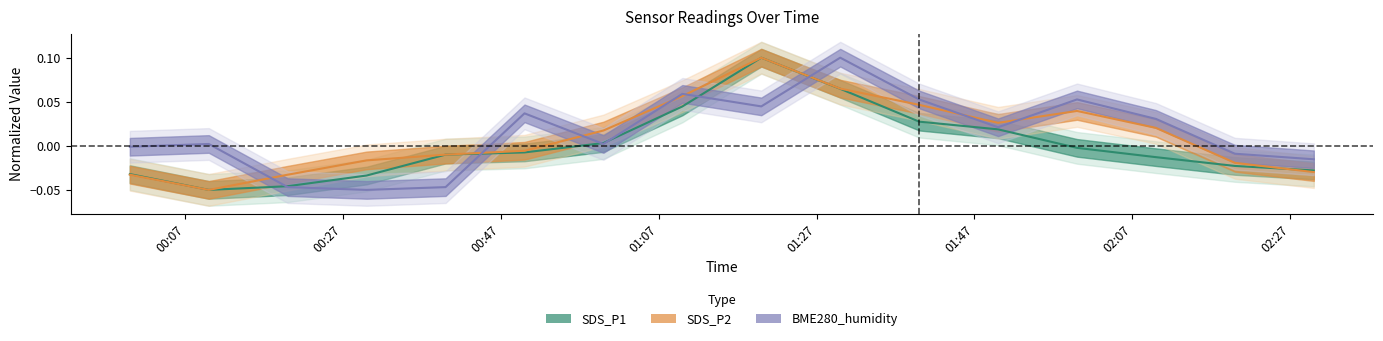

Reading left to right, extract all data points from this chart.

SDS_P1: -0.0	-0.1	-0.0	-0.0	-0.0	-0.0	0.0	0.0	0.1	0.1	0.0	0.0	-0.0	-0.0	-0.0	-0.0
SDS_P2: -0.0	-0.1	-0.0	-0.0	-0.0	-0.0	0.0	0.1	0.1	0.1	0.0	0.0	0.0	0.0	-0.0	-0.0
BME280_humidity: -0.0	0.0	-0.0	-0.1	-0.0	0.0	0.0	0.1	0.0	0.1	0.1	0.0	0.1	0.0	-0.0	-0.0